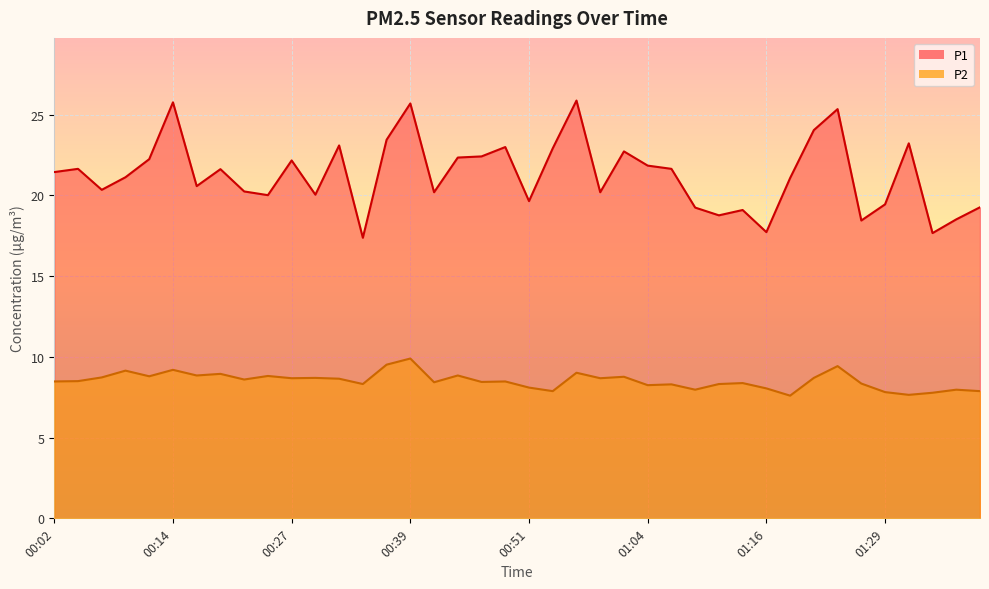

What is the label of the 21st point from the left?

00:51